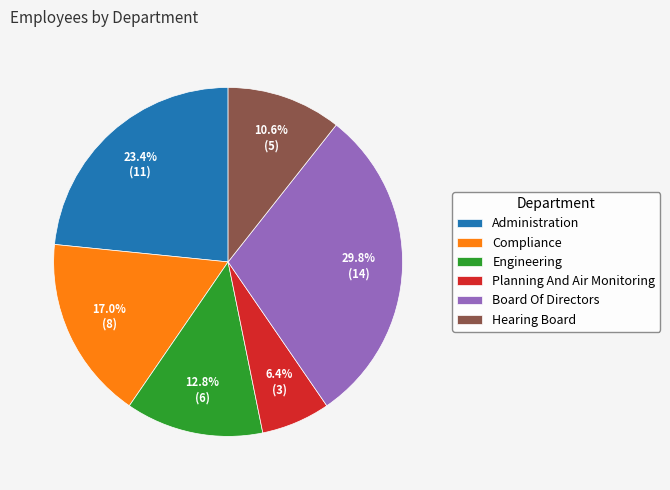

To the nearest percent, what is the average slice percentage?

17%